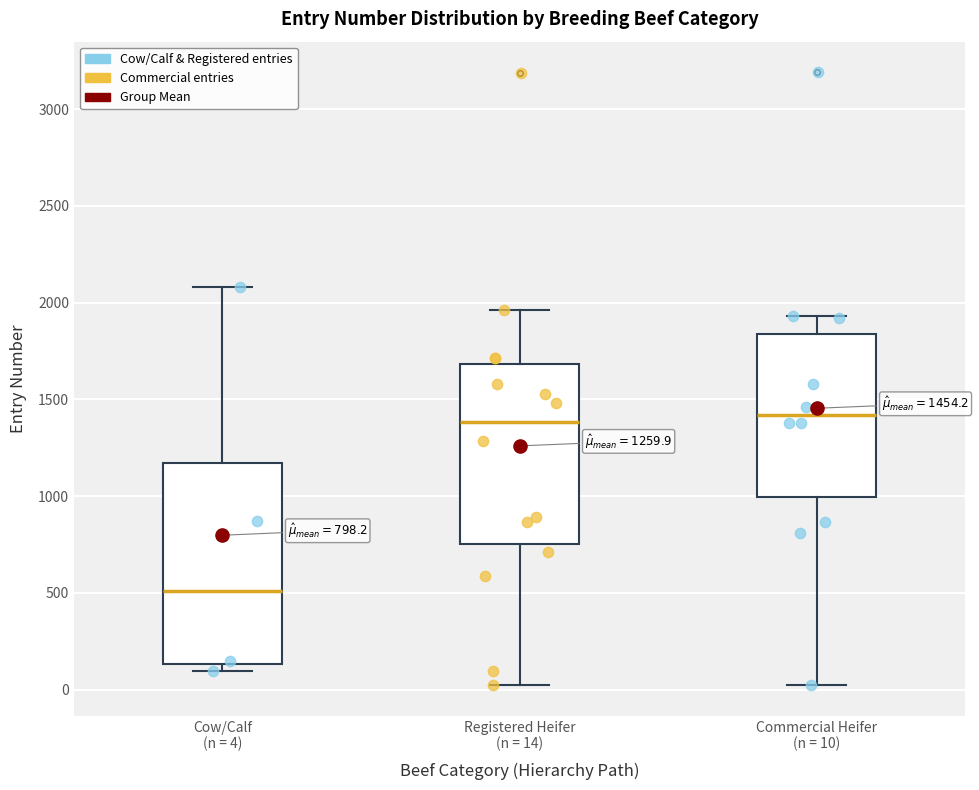

Comparing the boxes themselves (not the whiskers), which one is the tallest?

Cow/Calf (n = 4)